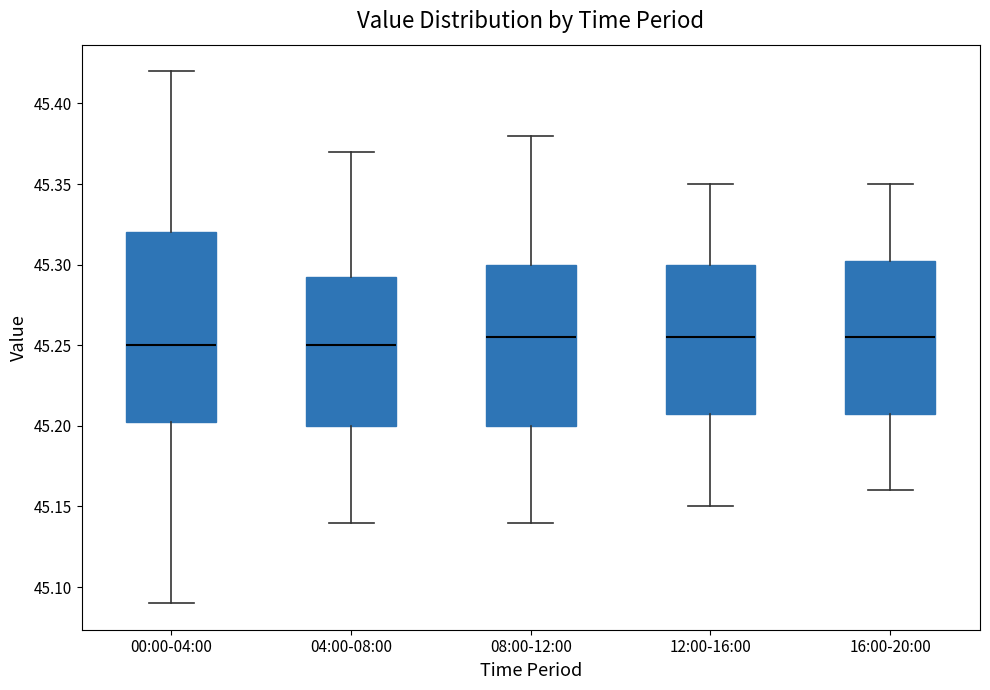

Where does the lower whisker of the box for 12:00-16:00 end on the y-axis? The values are not printed on the chart, so give them approximately, as read against the axis.

45.150